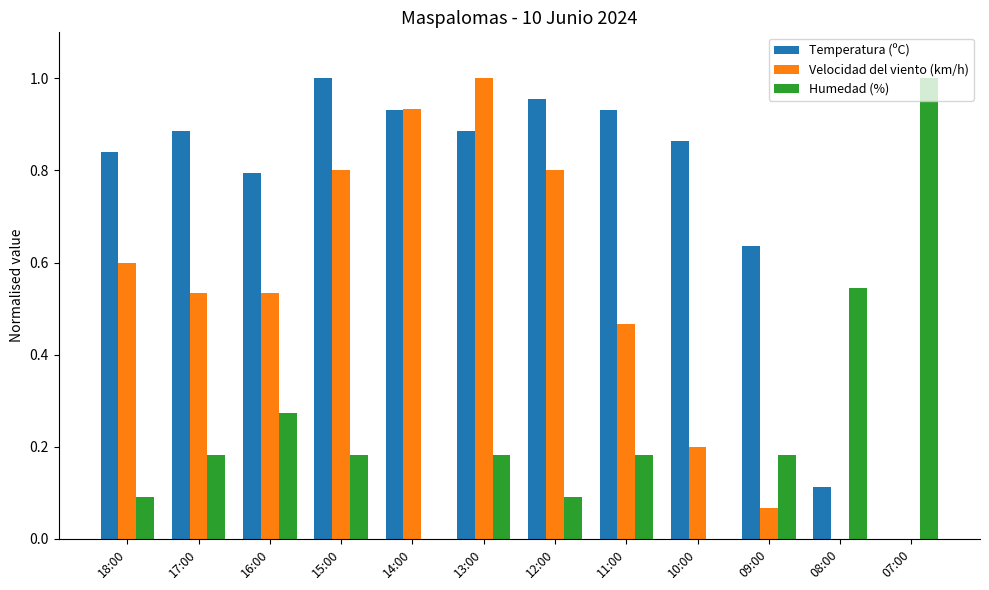

What is the total value across all series at 11:00?

1.6